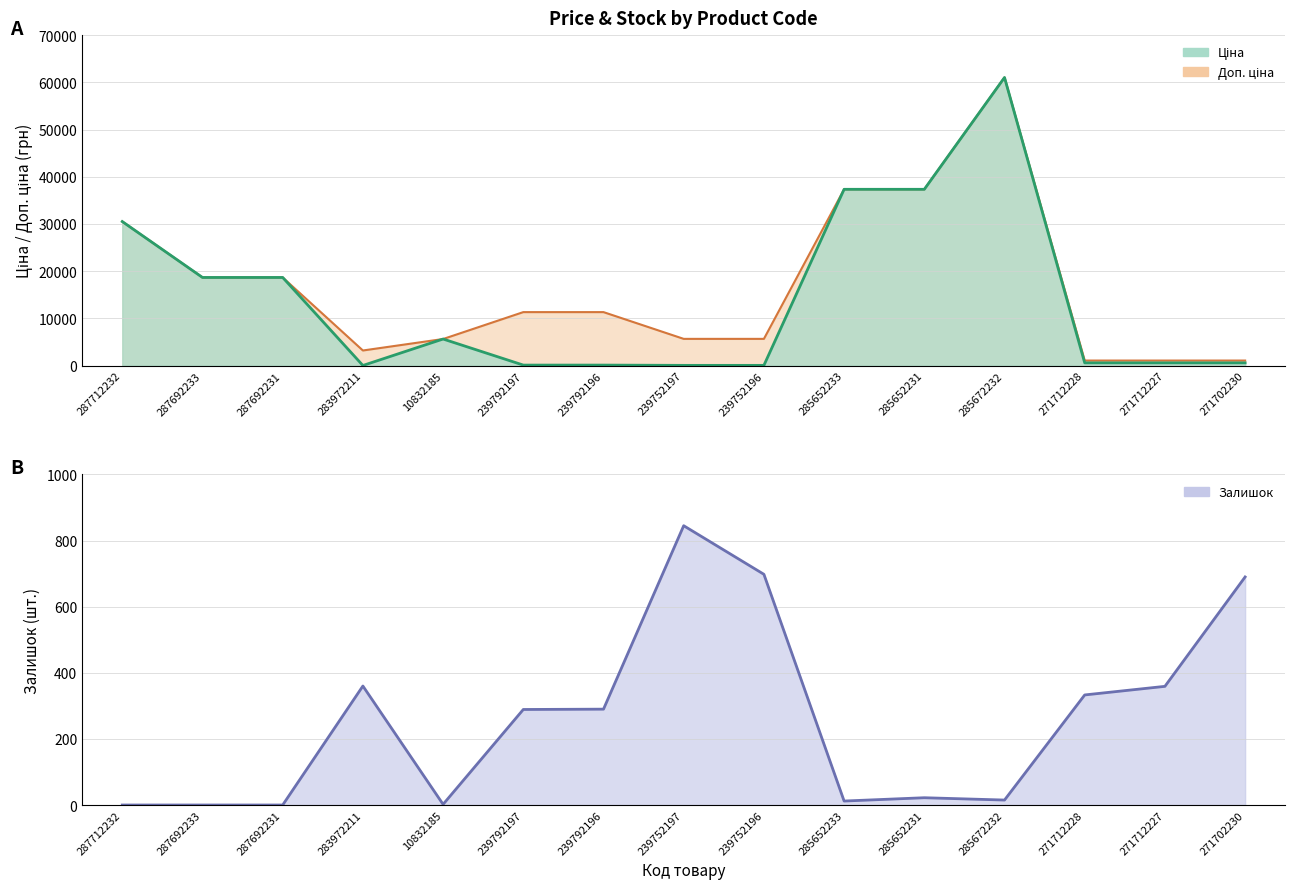

Rank the series by their average value, from highest to lowest.

Доп. ціна, Ціна, Залишок